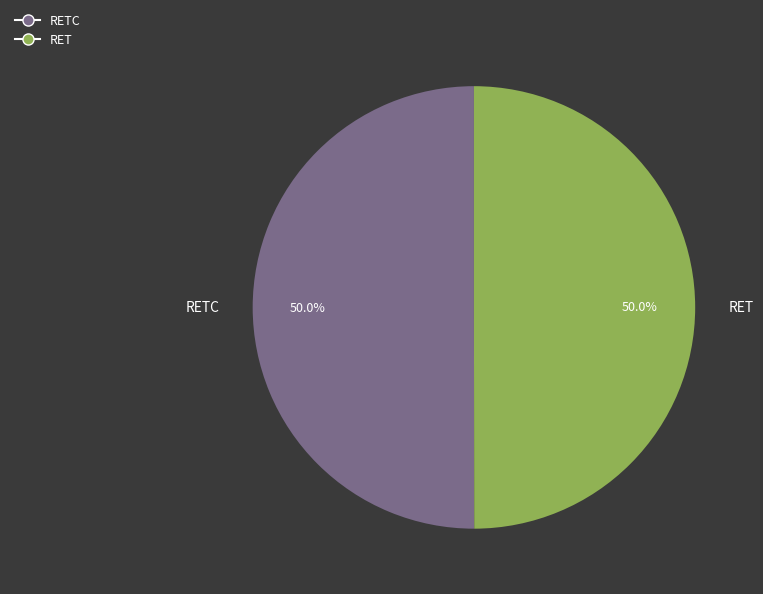

To the nearest percent, what portion does RET represent?

50%